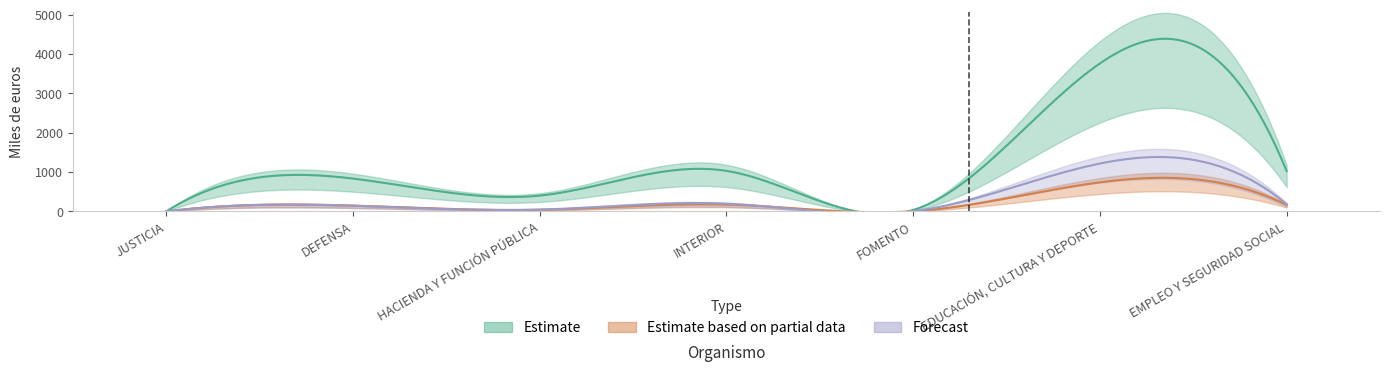

How many data points in Estimate are above 836?

3